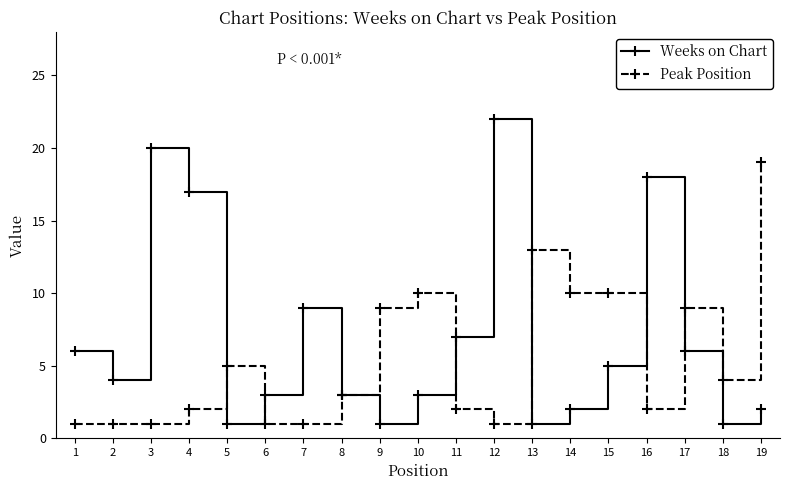

Reading left to right, list all the values displayed in this chart.

Weeks on Chart: 6	4	20	17	1	3	9	3	1	3	7	22	1	2	5	18	6	1	2
Peak Position: 1	1	1	2	5	1	1	3	9	10	2	1	13	10	10	2	9	4	19